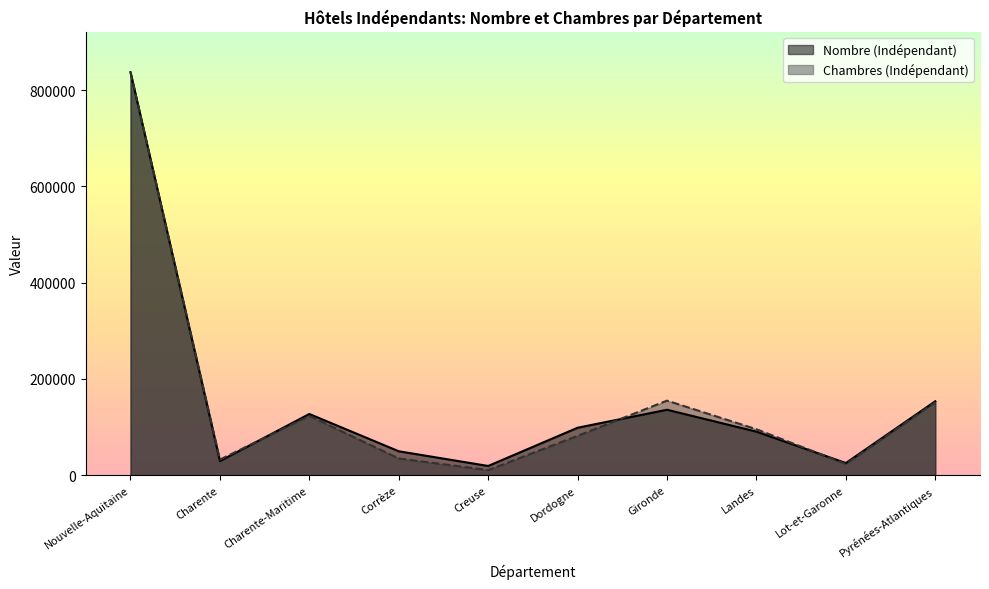

What is the label of the 6th point from the left?

Dordogne